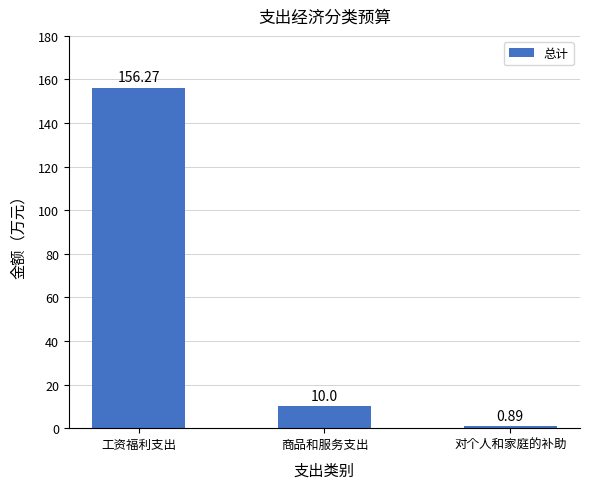

Where is the data nearest to the value 78?

商品和服务支出